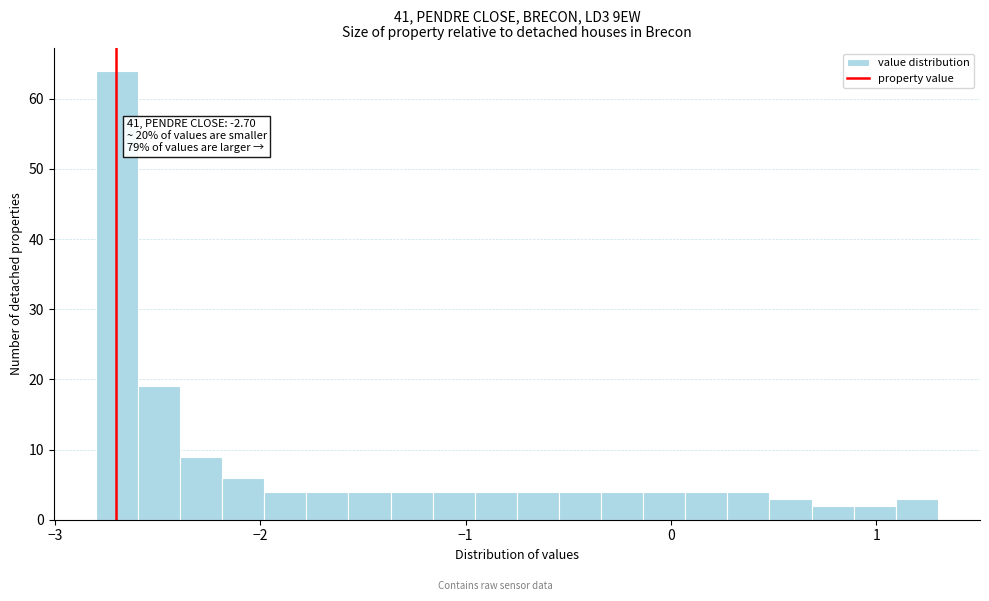

Around what value on the x-axis is the tallest bar? Give the approximate position of its centre, as read against the axis.

-2.7